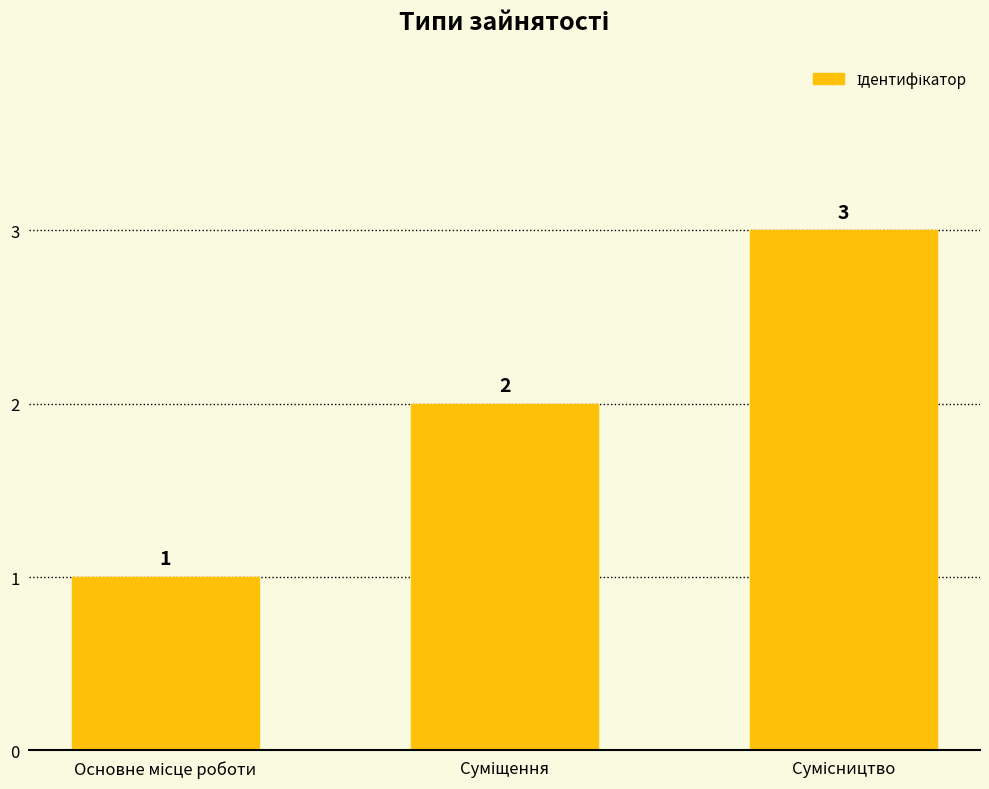

What is the sum of all values?

6